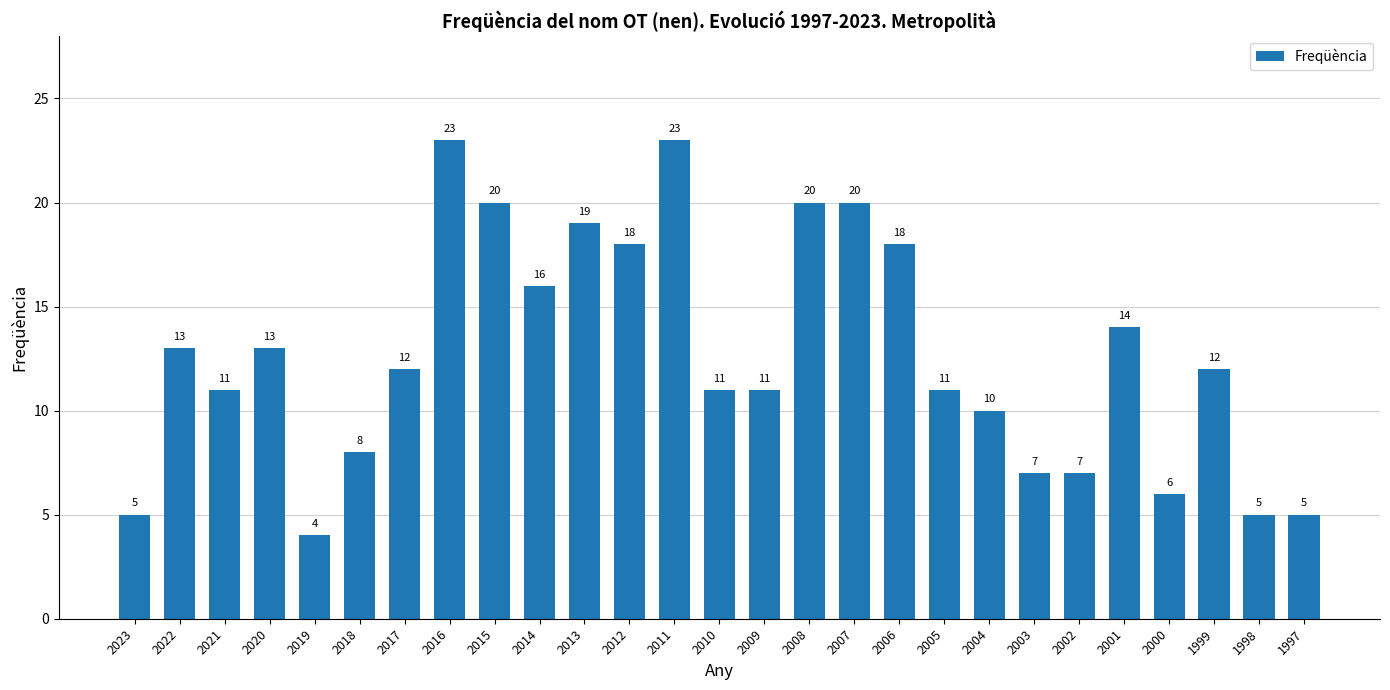

At which label does the data first exceed 12?

2022